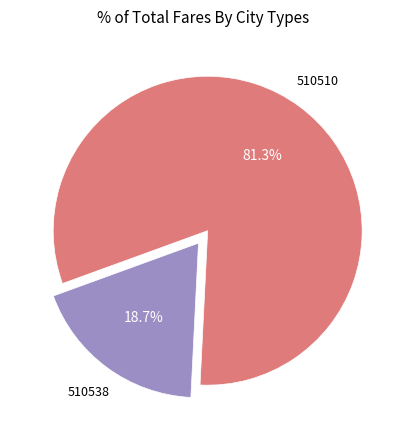

To the nearest percent, what is the average slice percentage?

50%